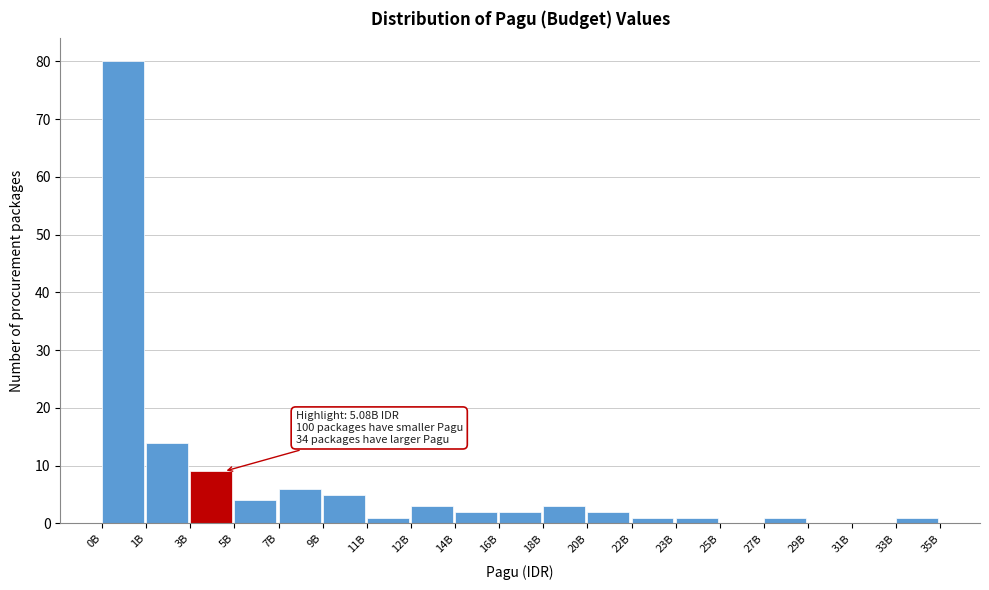

Reading left to right, extract all data points from this chart.

0B=80	1B=14	3B=9	5B=4	7B=6	9B=5	11B=1	12B=3	14B=2	16B=2	18B=3	20B=2	22B=1	23B=1	25B=0	27B=1	29B=0	31B=0	33B=1